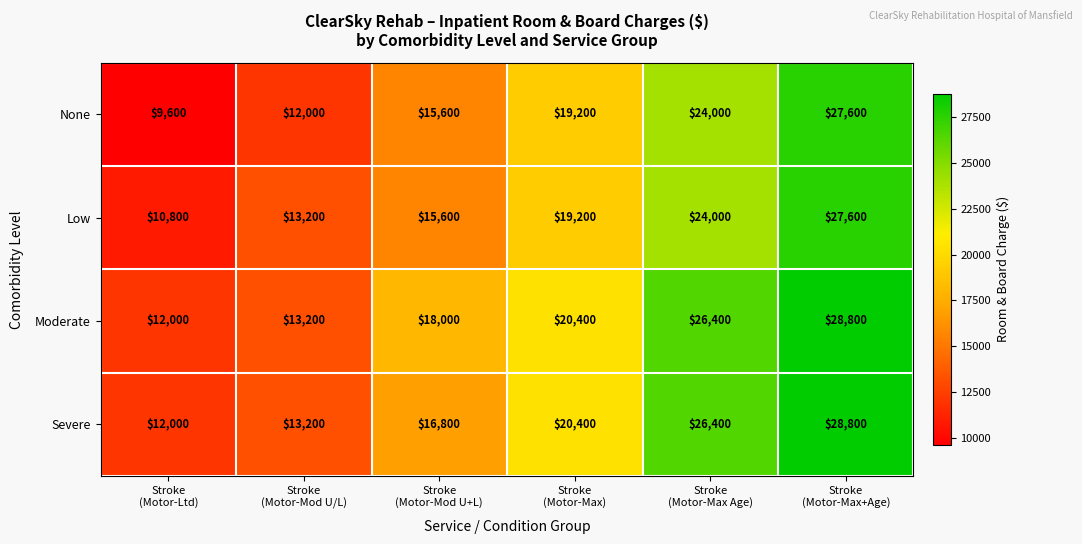

How many Low values are between 13200 and 24000?

4